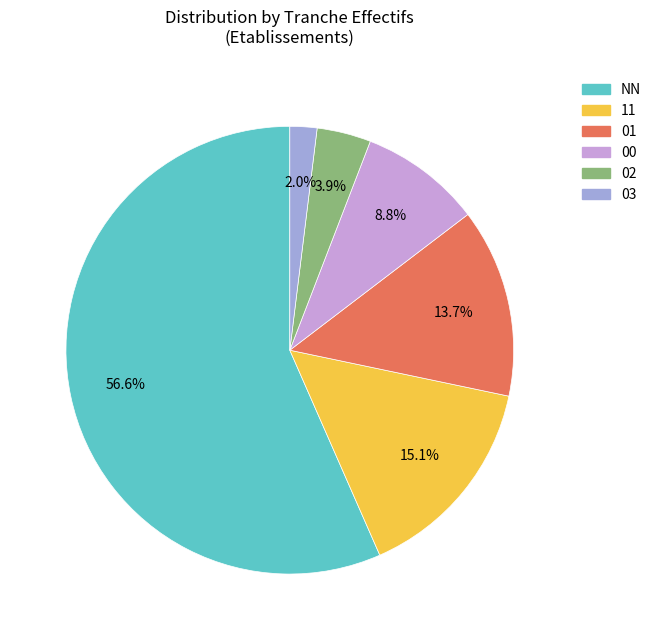

Which slice is the largest?

NN